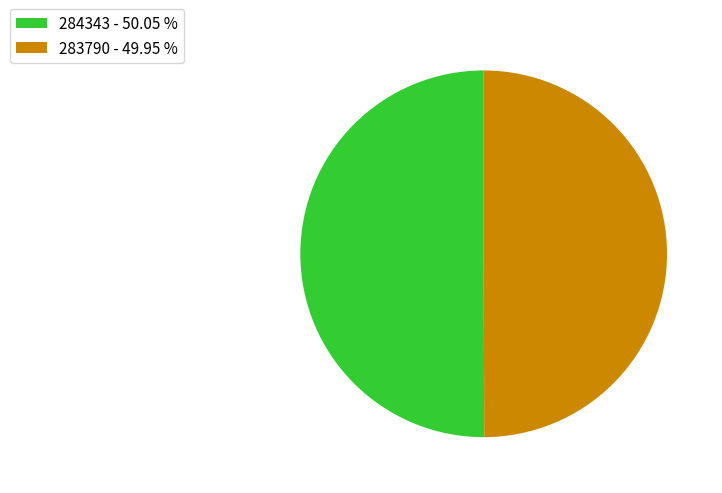

Combined, do 284343 - 50.05 % and 283790 - 49.95 % account for over 50%?

Yes